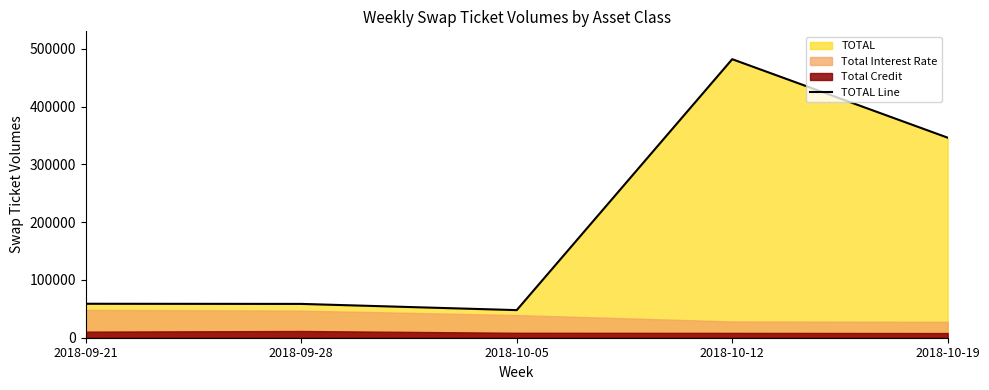

Does the chart display data point markers on the line(s)?

No